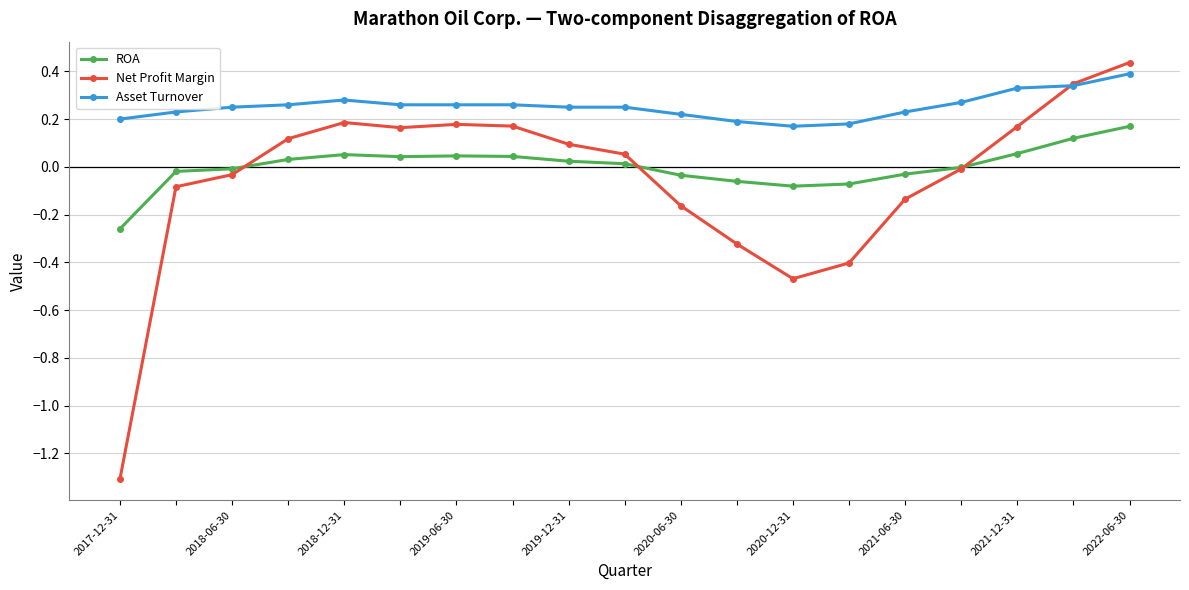

True or false: Net Profit Margin has more than 2 points higher than both neighbors.

False